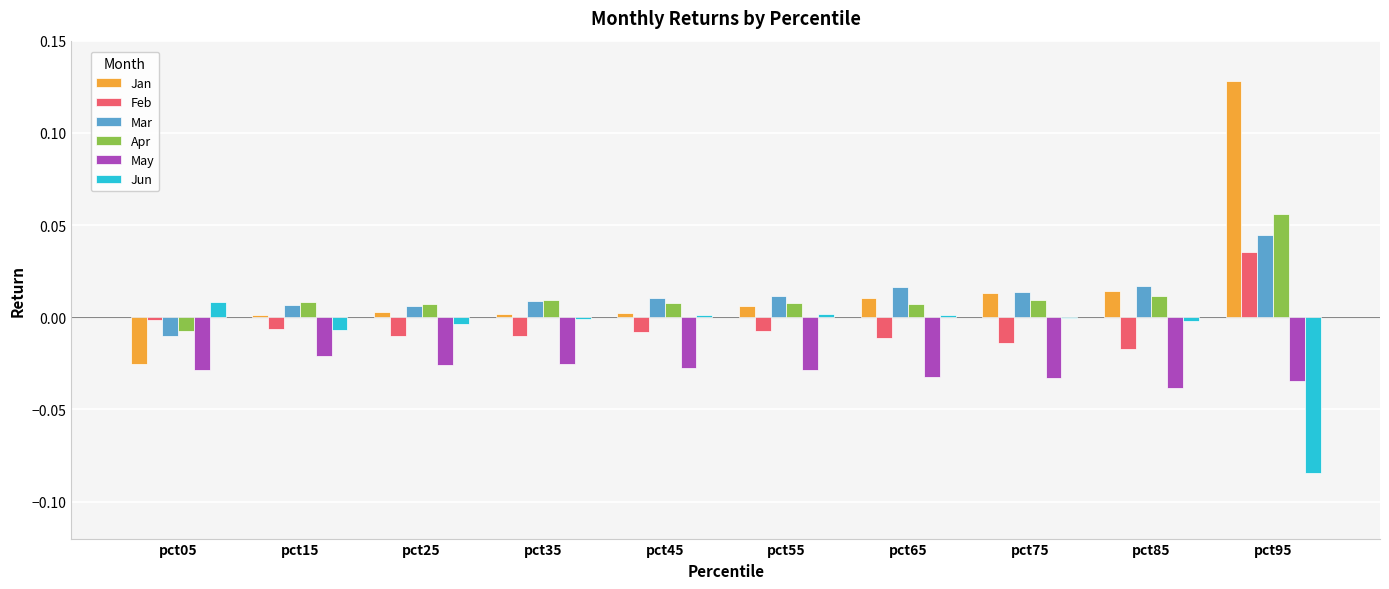

At which category is the sum across all series the highest?

pct95